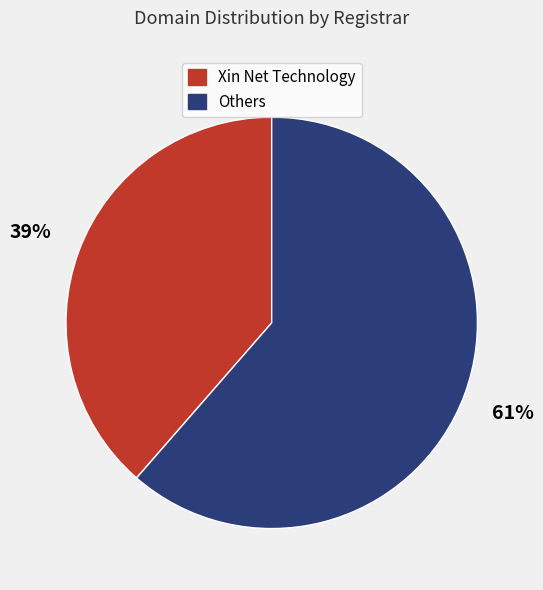

Which has a higher value, Xin Net Technology or Others?

Others